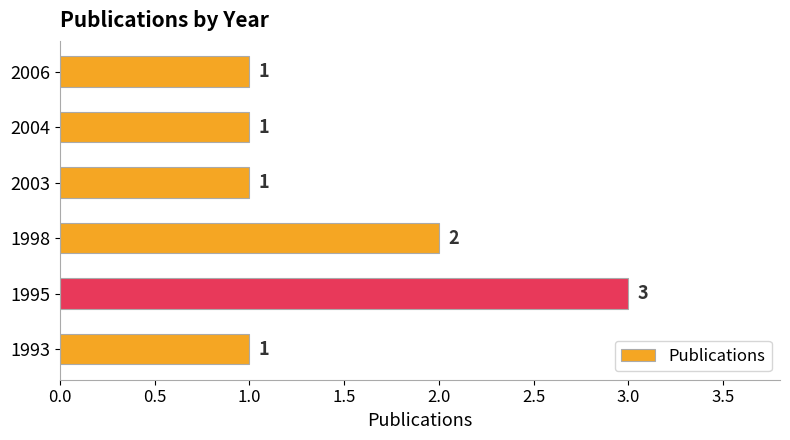

What is the greatest value displayed?

3